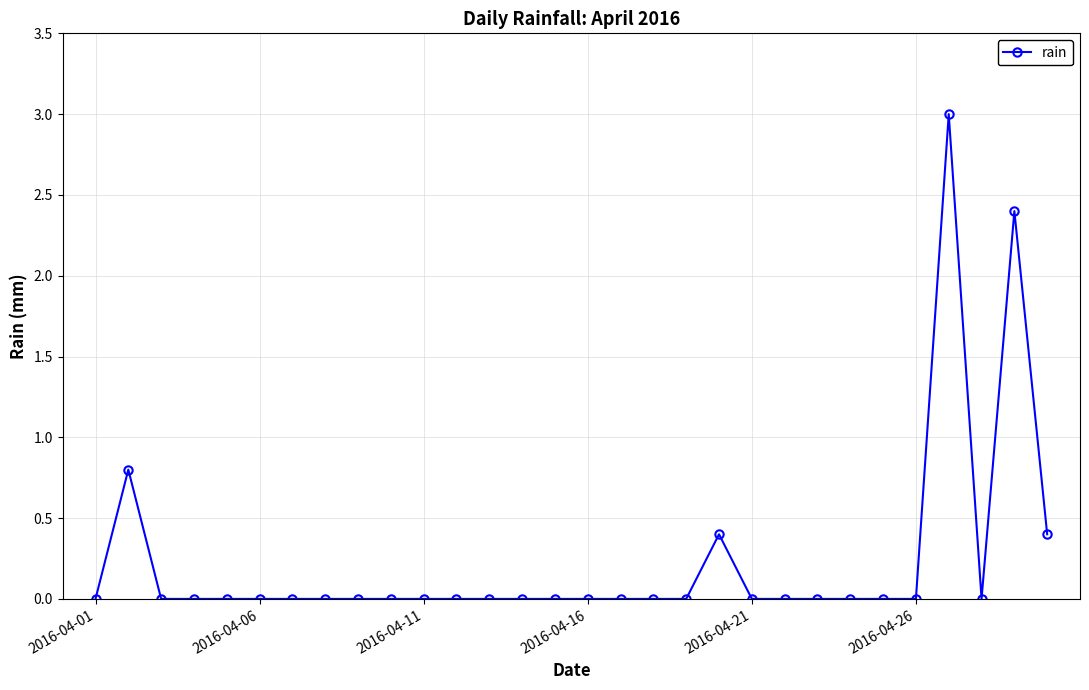

True or false: there are more than 0 points higher than both neighbors.

True